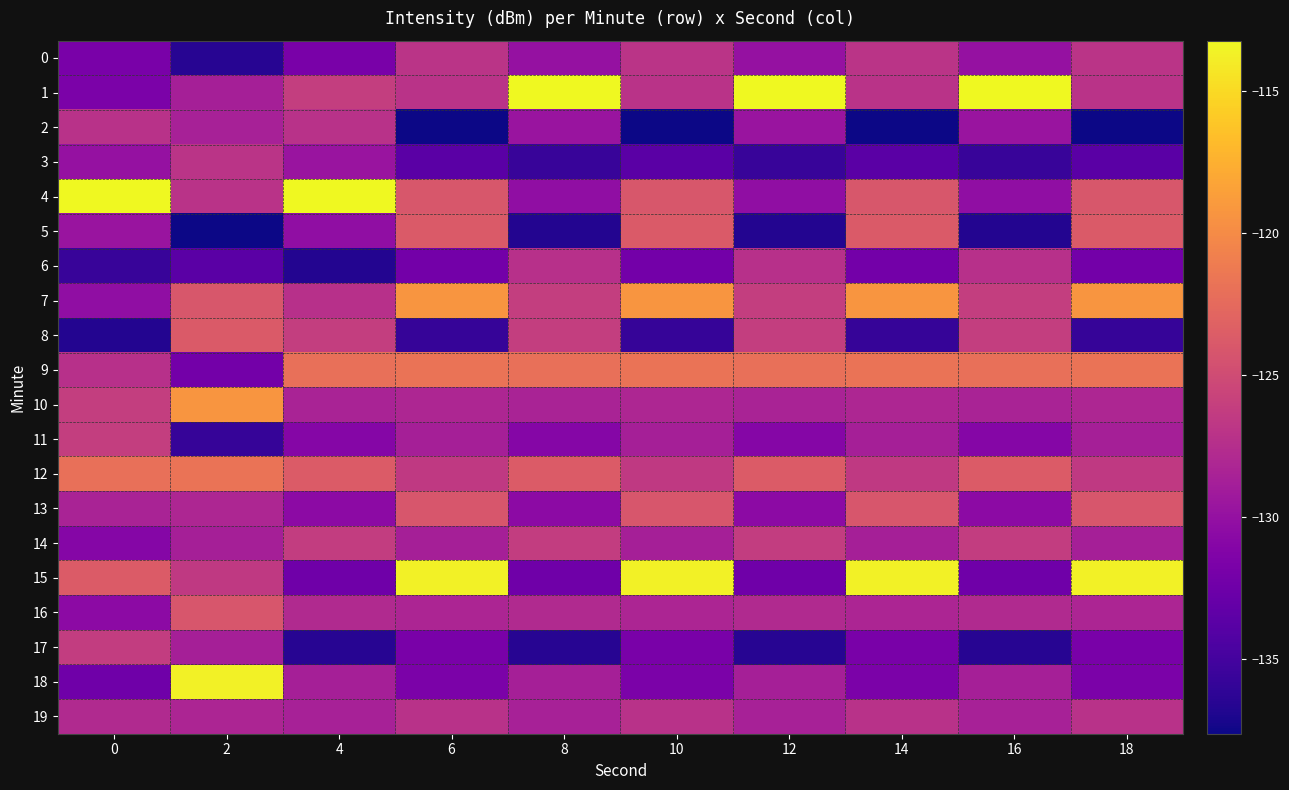

What is the greatest value displayed?

-113.2